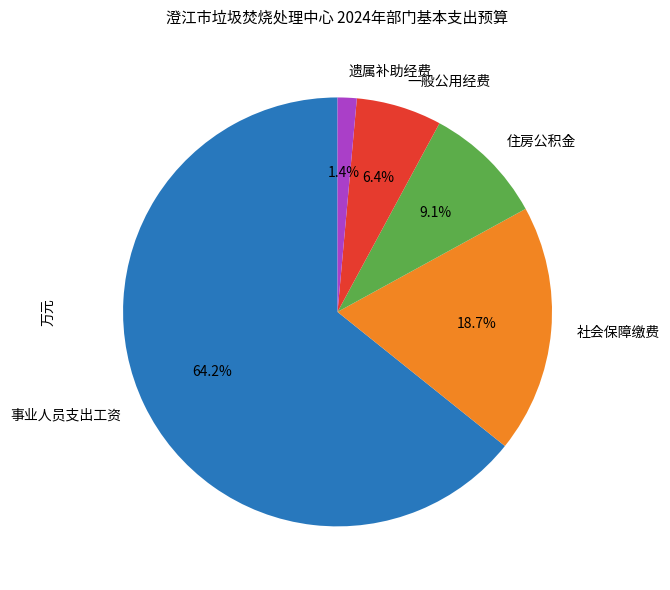

Is there any slice that represents more than half of the pie?

Yes